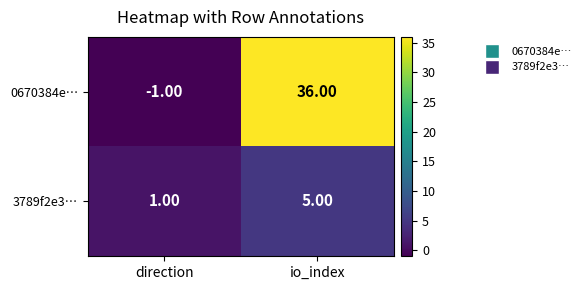

Between direction and io_index, which series saw the biggest shift?

0670384e…